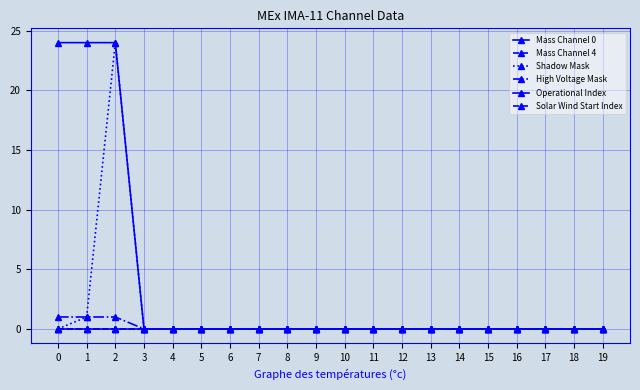

At which category does Shadow Mask reach its first local peak?

2